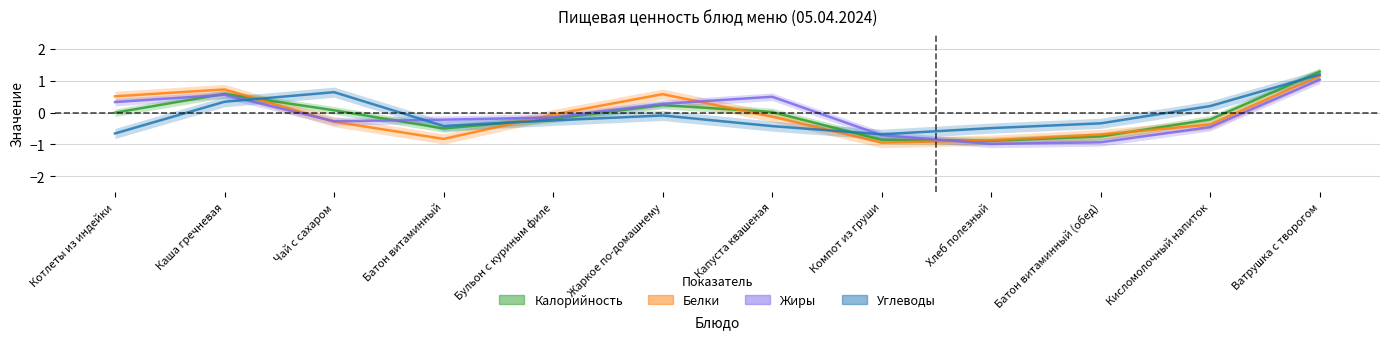

What is the difference between the maximum and minimum values in the Белки series?

2.1